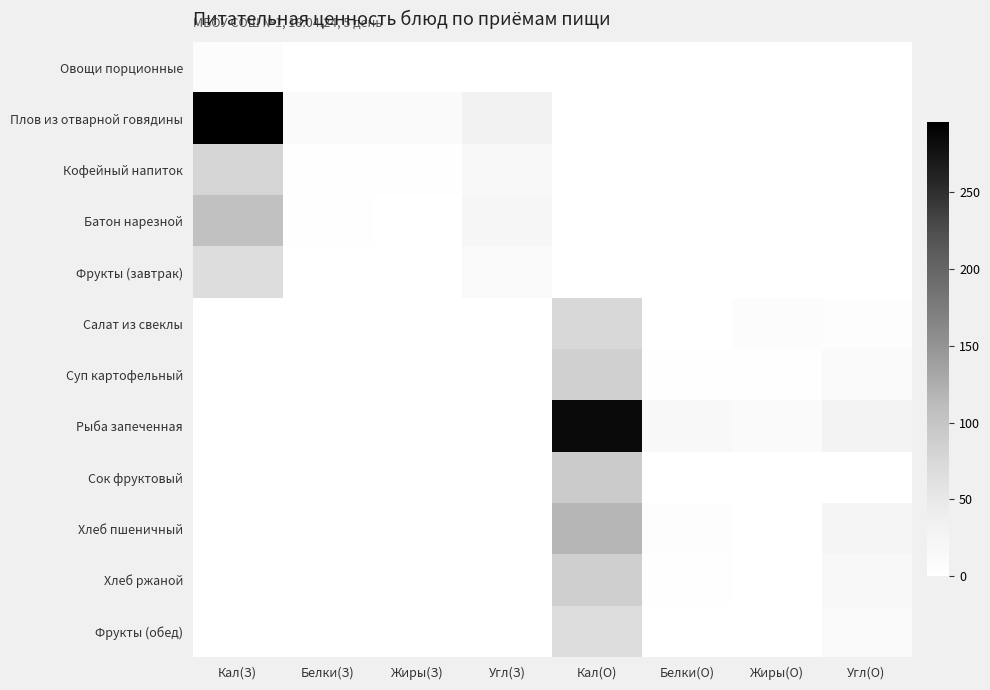

How many distinct data groups are displayed?

12